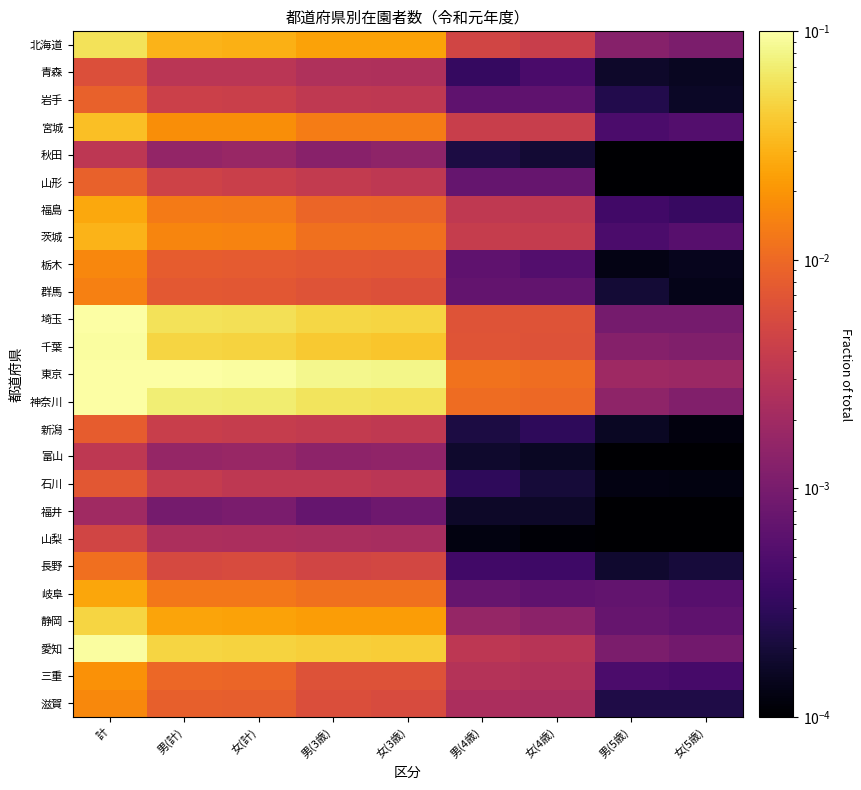

At how many categories does at least one series exceed 0?

9